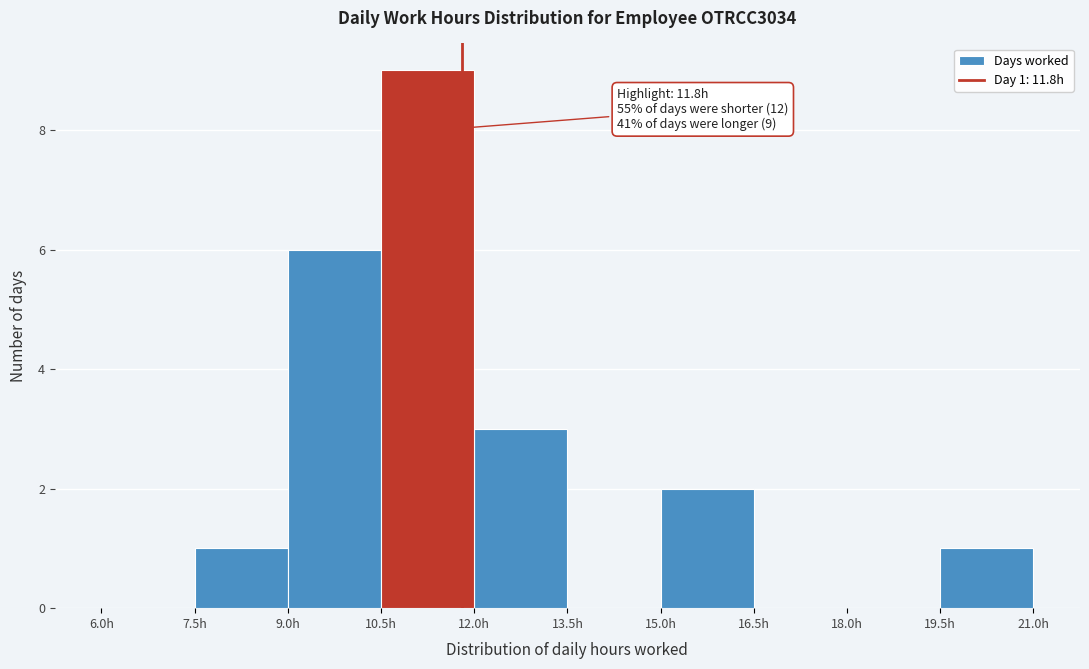

Which range on the x-axis has the tallest bar?

10.5 to 12.0